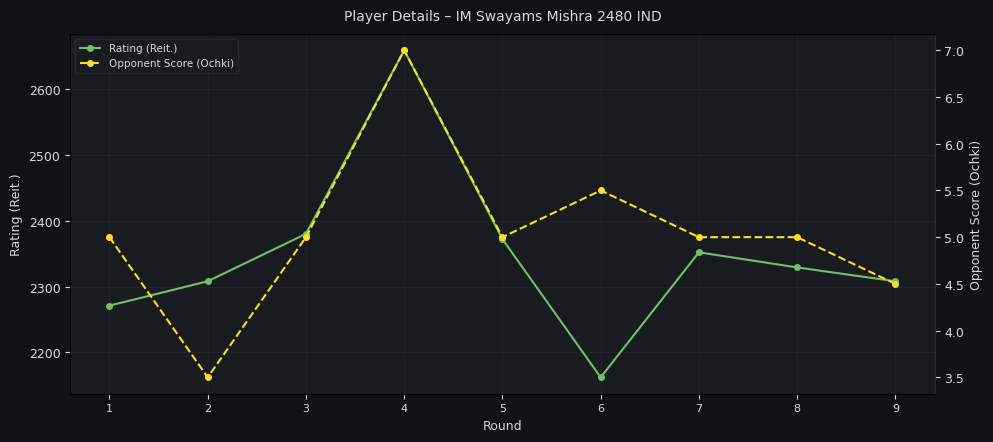

At which label is Rating (Reit.) closest to 2410?

3